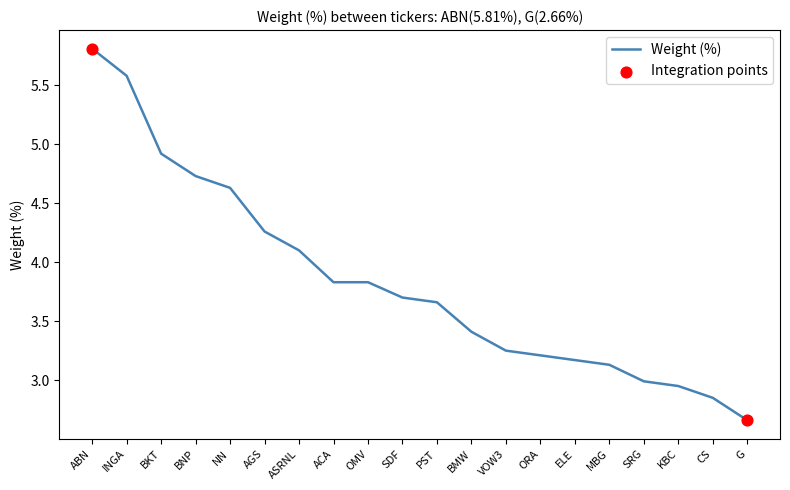

What is the change in value from ASRNL to BMW?

-0.7